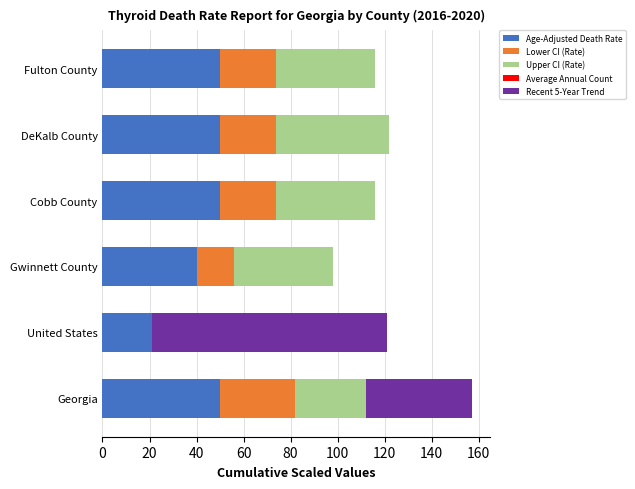

Rank the series at United States from highest to lowest value.

Age-Adjusted Death Rate, Lower CI (Rate), Upper CI (Rate), Average Annual Count, Recent 5-Year Trend